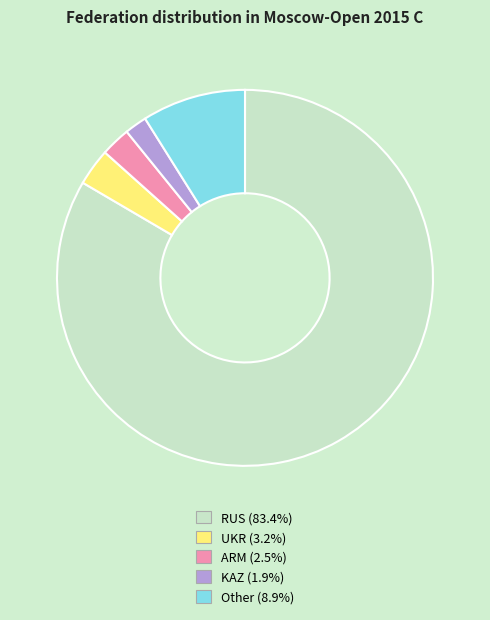

Between ARM and UKR, which is larger?

UKR